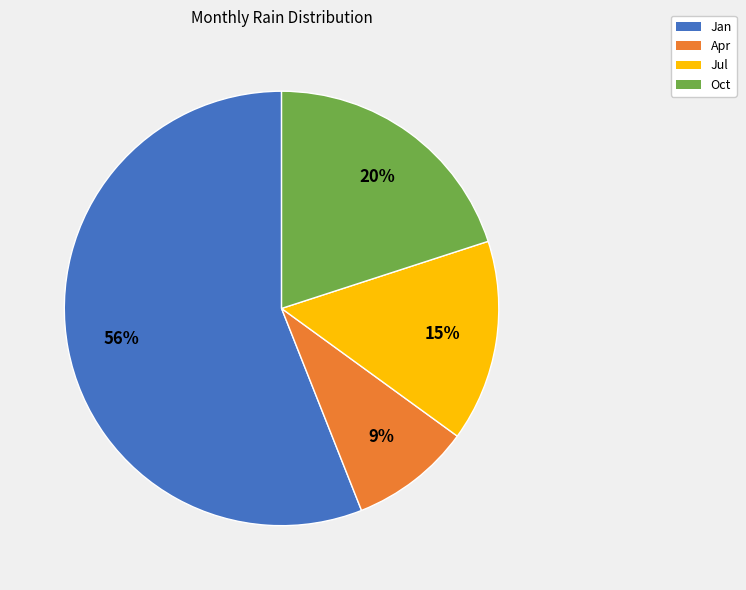

What is the largest slice in the pie chart?

Jan